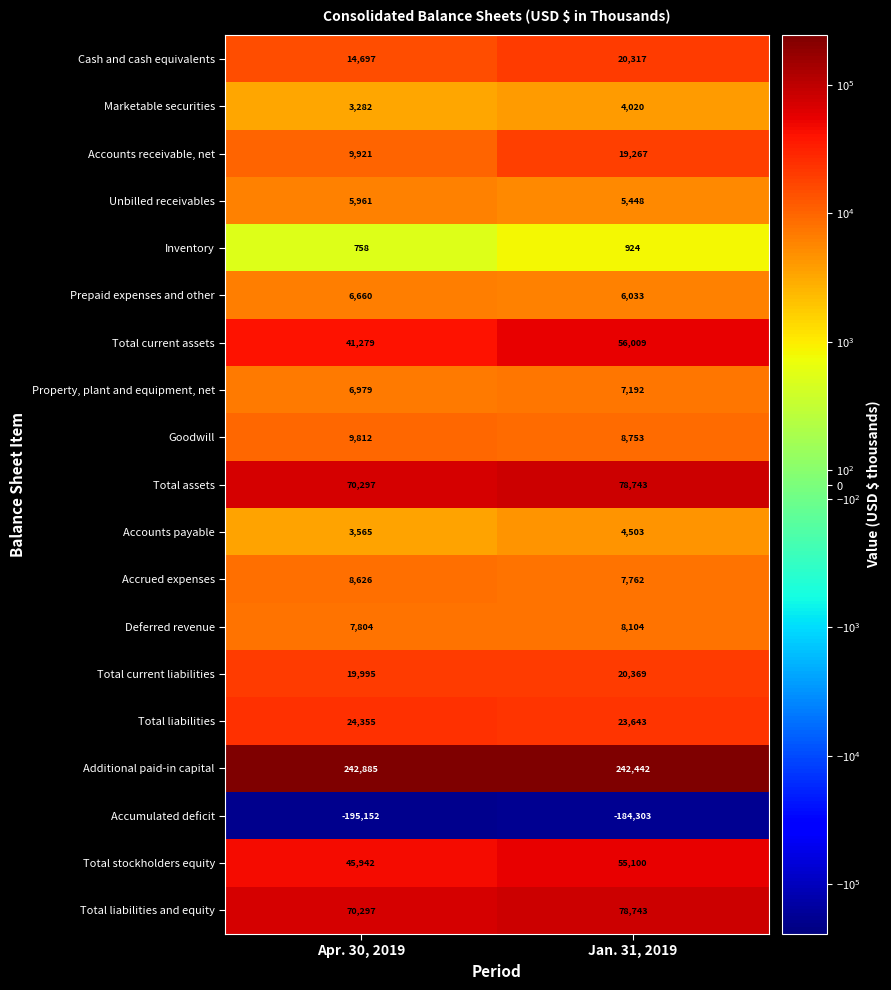

What is the total value across all series at Jan. 31, 2019?

463069